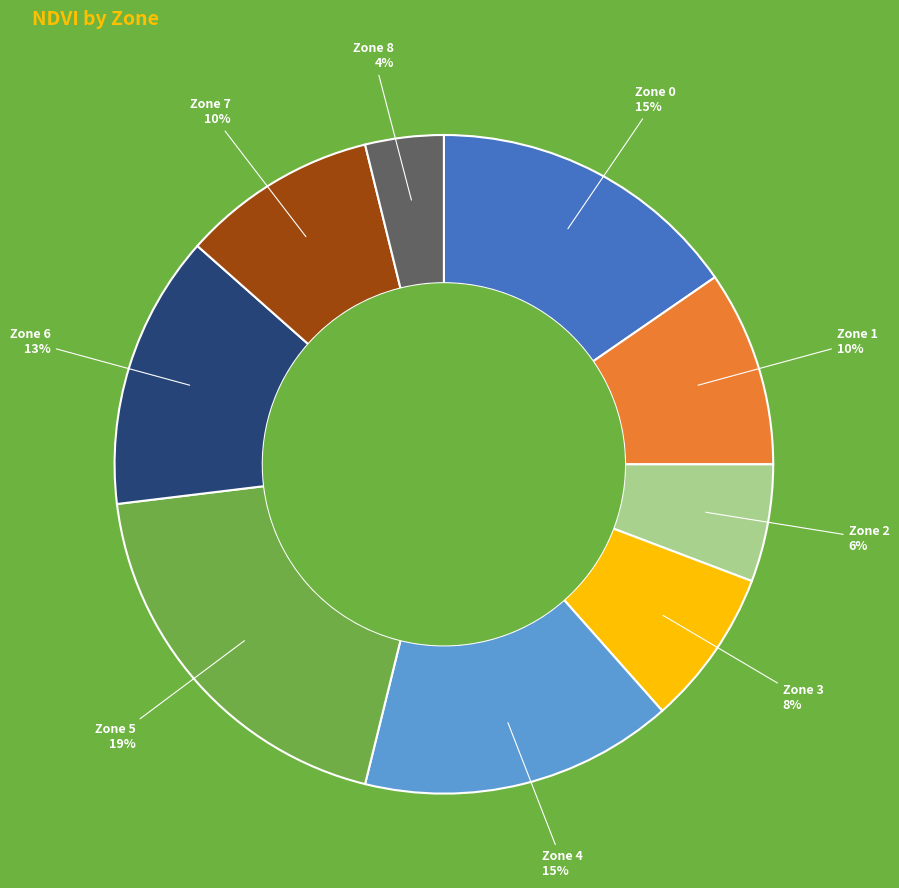

To the nearest percent, what is the difference between the largest and smallest slice percentages?

15%